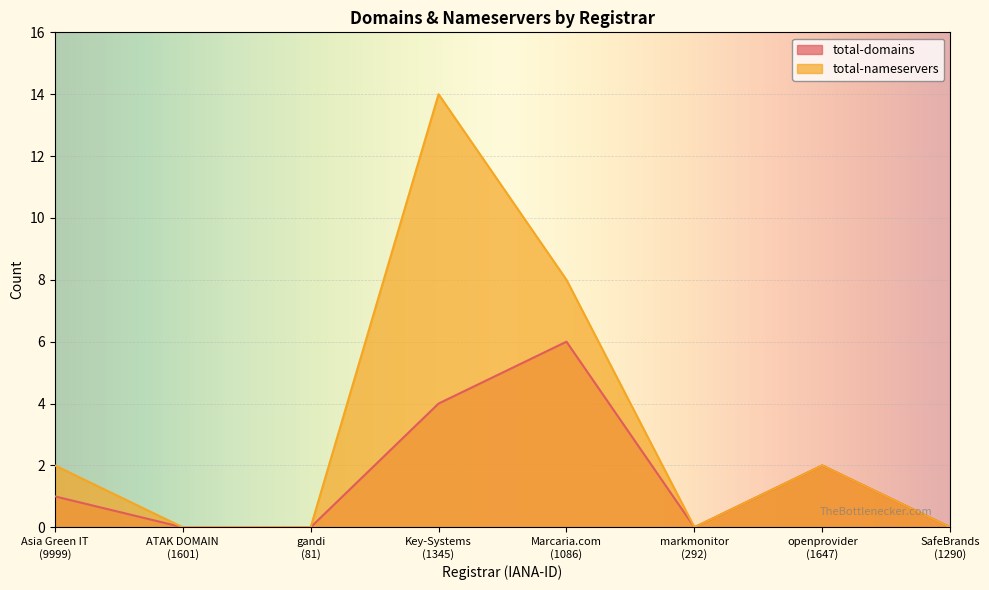

How many interior local peaks does the total-nameservers series have?

2